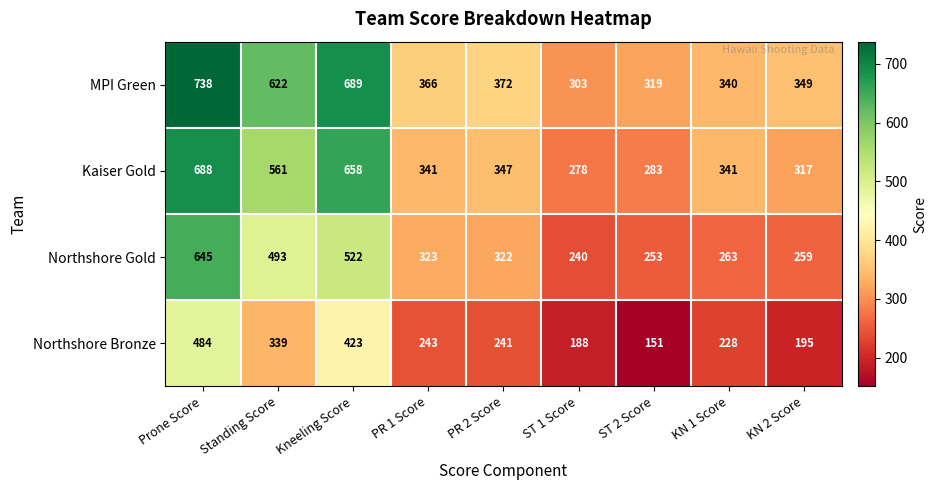

Which category has the highest value across all series?

Prone Score